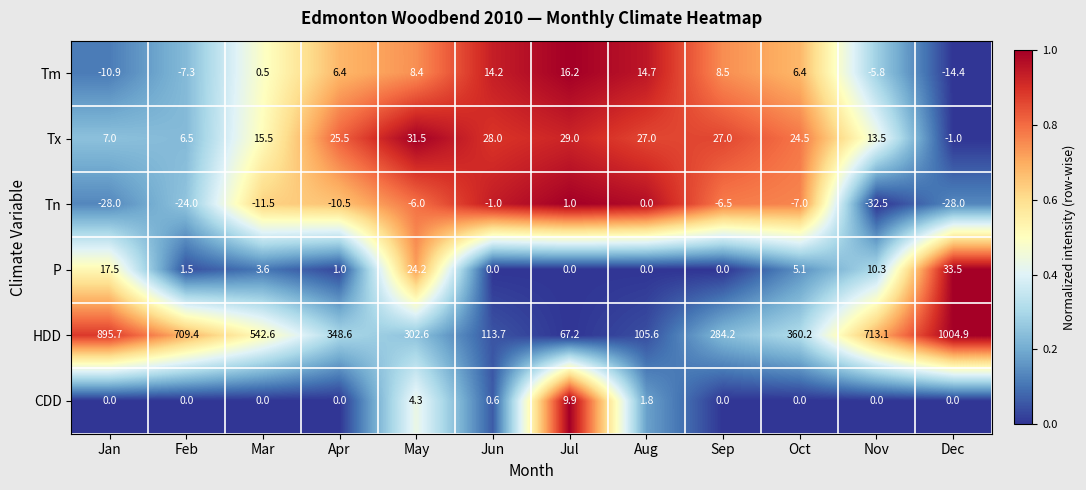

Between Apr and Jun, which series saw the biggest shift?

HDD